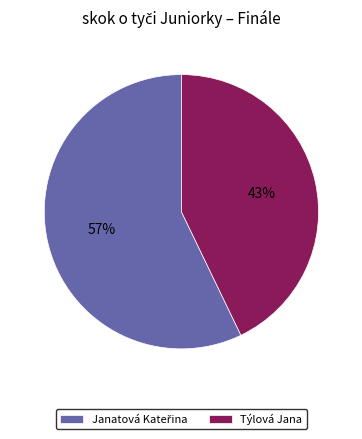

What percentage is the Týlová Jana slice, to the nearest percent?

43%